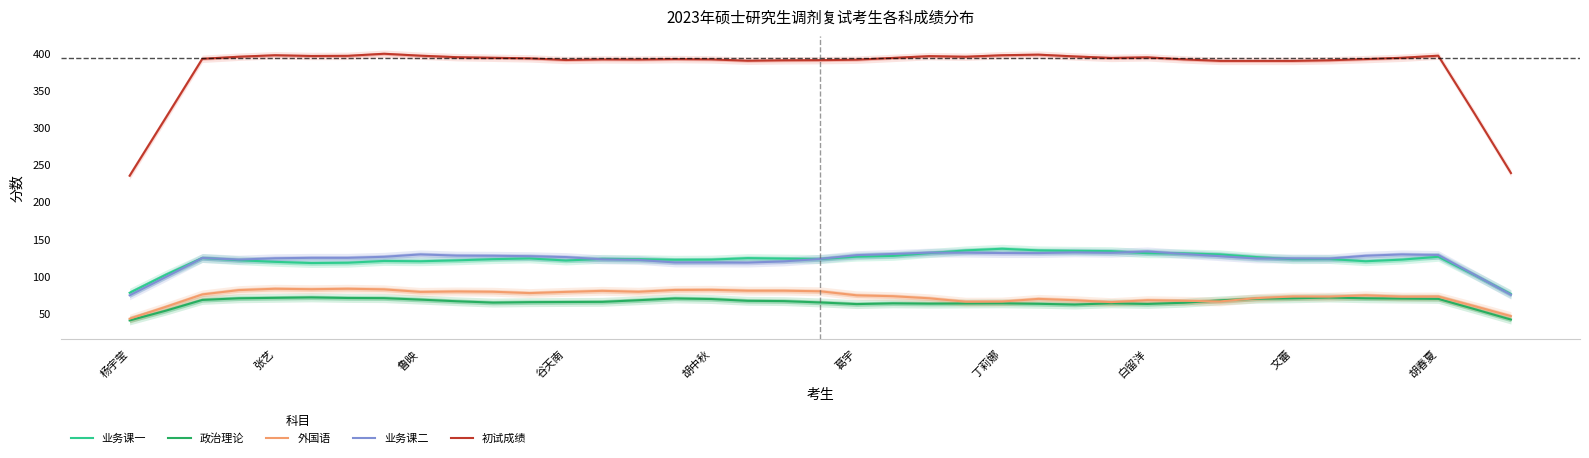

How many interior local valleys does the 外国语 series have?

9